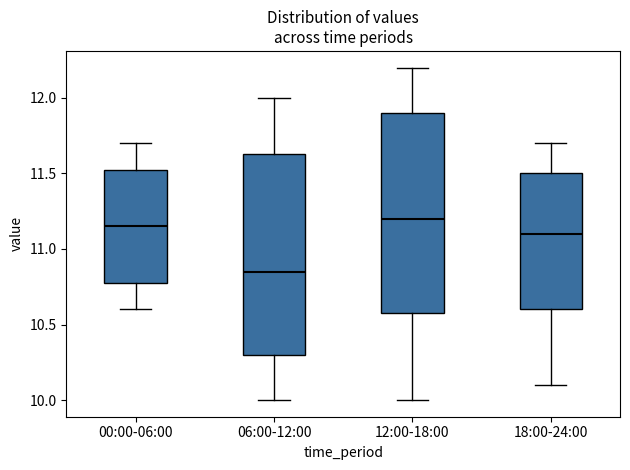

Reading left to right, transcribe this box plot: for each box, give where its median line is, the range the box spans, and where its two whiskers end, as read against the y-axis. The values are not printed on the chart, so give them approximately, as read against the axis.

00:00-06:00: median 11.15, box 10.80 to 11.55, whiskers 10.60 to 11.70
06:00-12:00: median 10.85, box 10.30 to 11.65, whiskers 10.00 to 12.00
12:00-18:00: median 11.20, box 10.60 to 11.90, whiskers 10.00 to 12.20
18:00-24:00: median 11.10, box 10.60 to 11.50, whiskers 10.10 to 11.70